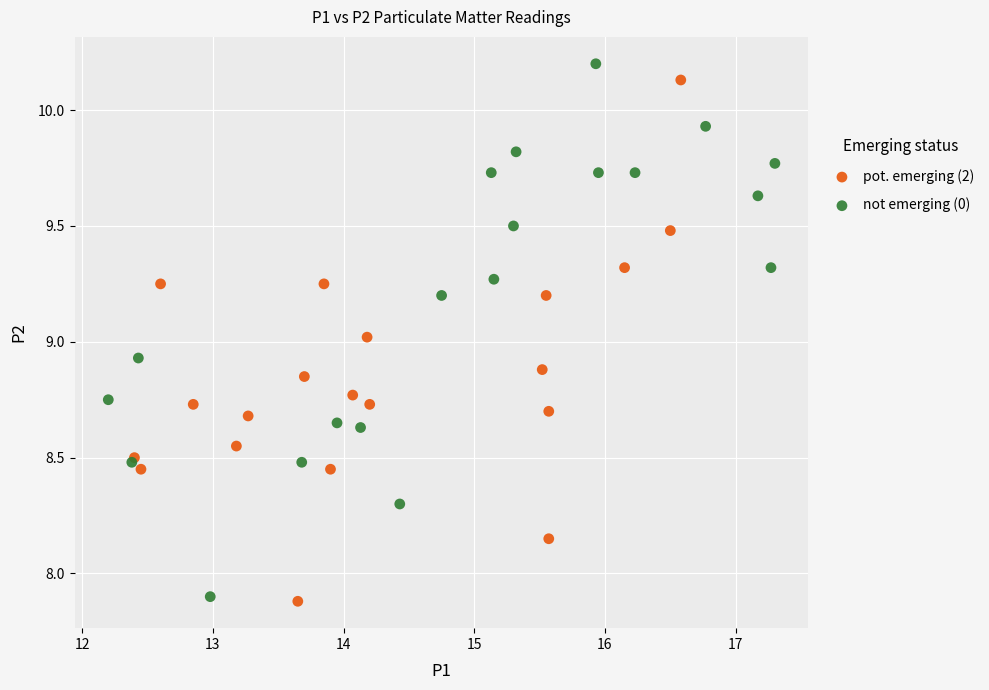

What are all the series names shown in the legend?

pot. emerging (2), not emerging (0)